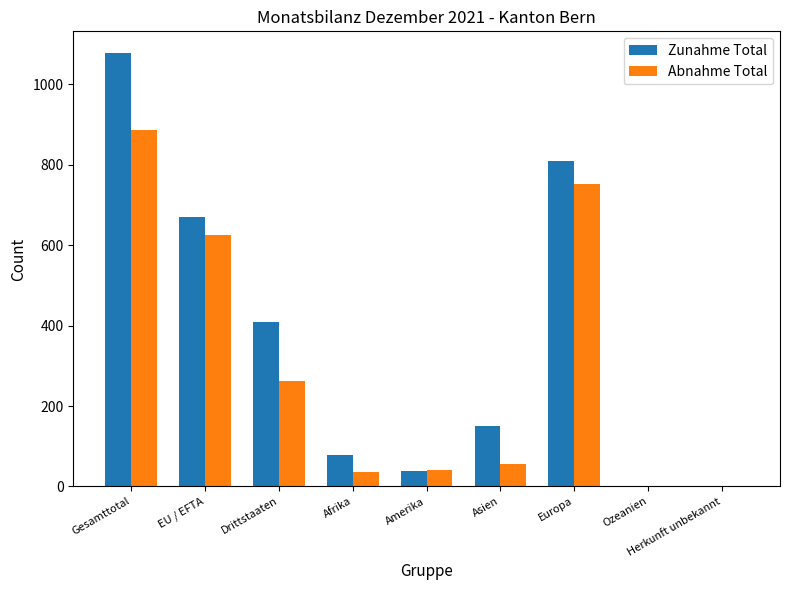

At which category is the sum across all series the highest?

Gesamttotal